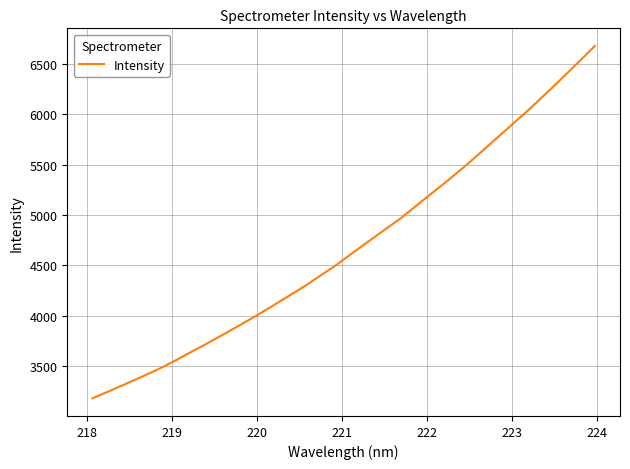

What is the maximum value shown in the chart?

6677.3